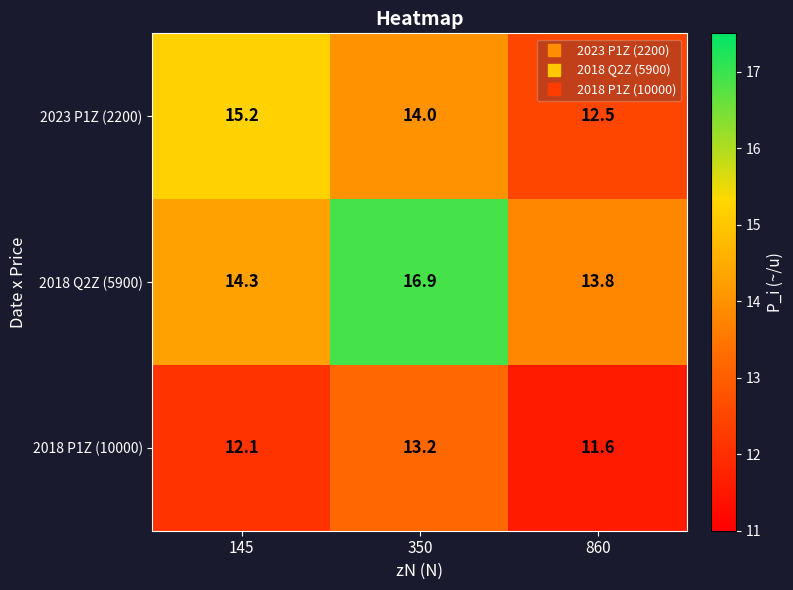

Which label corresponds to the smallest value in the chart?

860